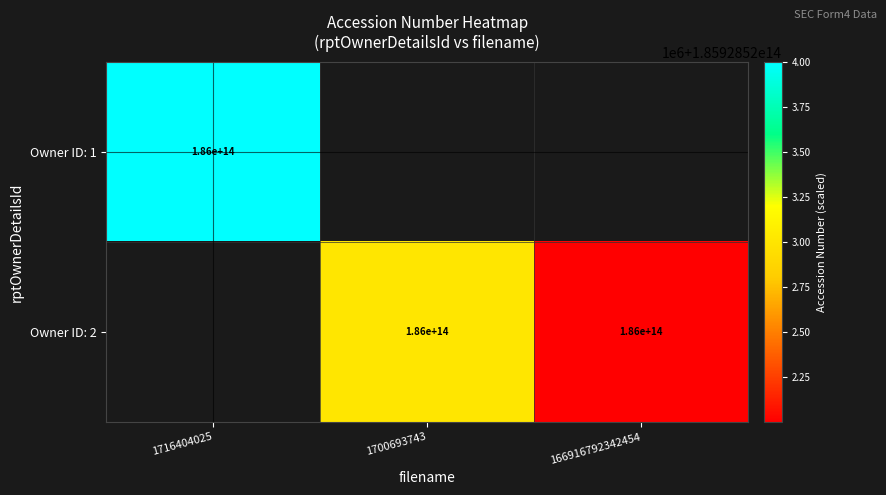

Reading right to left, what are all the values shown in this chart?

1: 2=0	2=0	1=185928524000040
2: 2=185928522000104	2=185928523000193	1=0